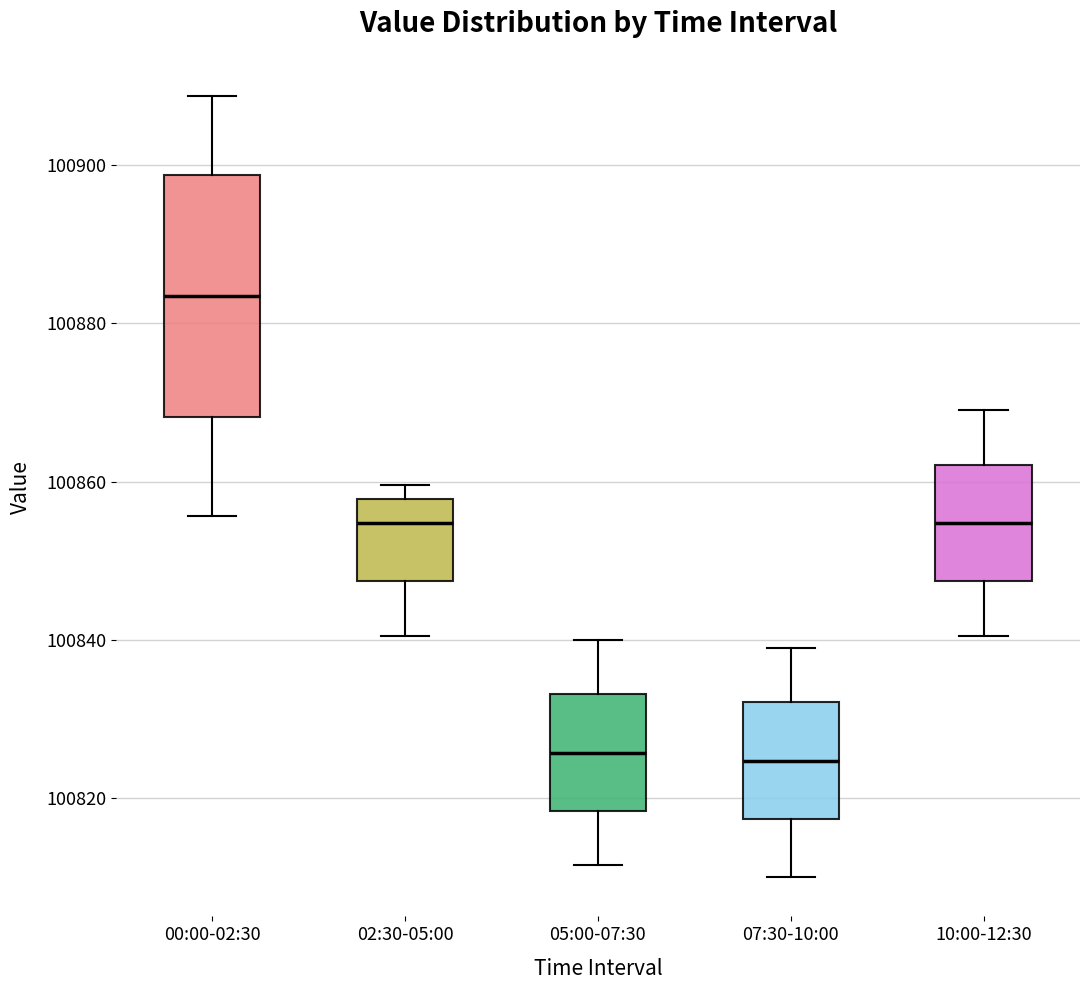

Reading left to right, transcribe this box plot: for each box, give where its median line is, the range the box spans, and where its two whiskers end, as read against the y-axis. The values are not printed on the chart, so give them approximately, as read against the axis.

00:00-02:30: median 100884, box 100868 to 100898, whiskers 100856 to 100908
02:30-05:00: median 100854, box 100848 to 100858, whiskers 100840 to 100860
05:00-07:30: median 100826, box 100818 to 100834, whiskers 100812 to 100840
07:30-10:00: median 100824, box 100818 to 100832, whiskers 100810 to 100840
10:00-12:30: median 100854, box 100848 to 100862, whiskers 100840 to 100870